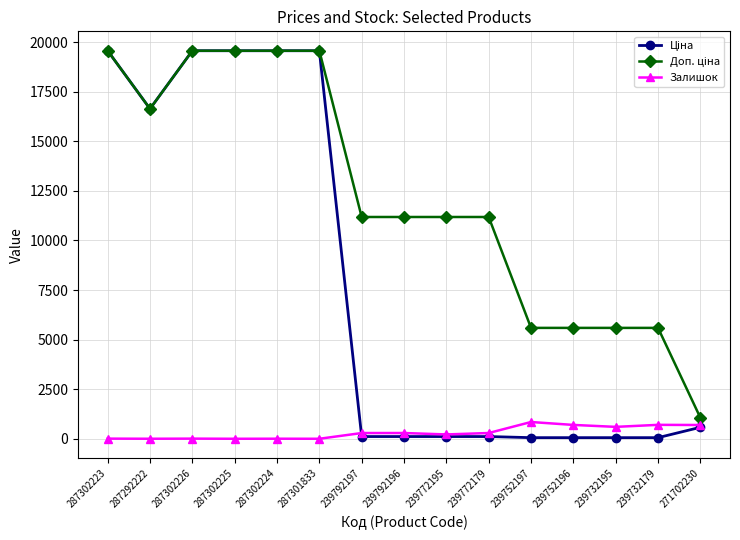

At how many categories does at least one series exceed 3109?

14